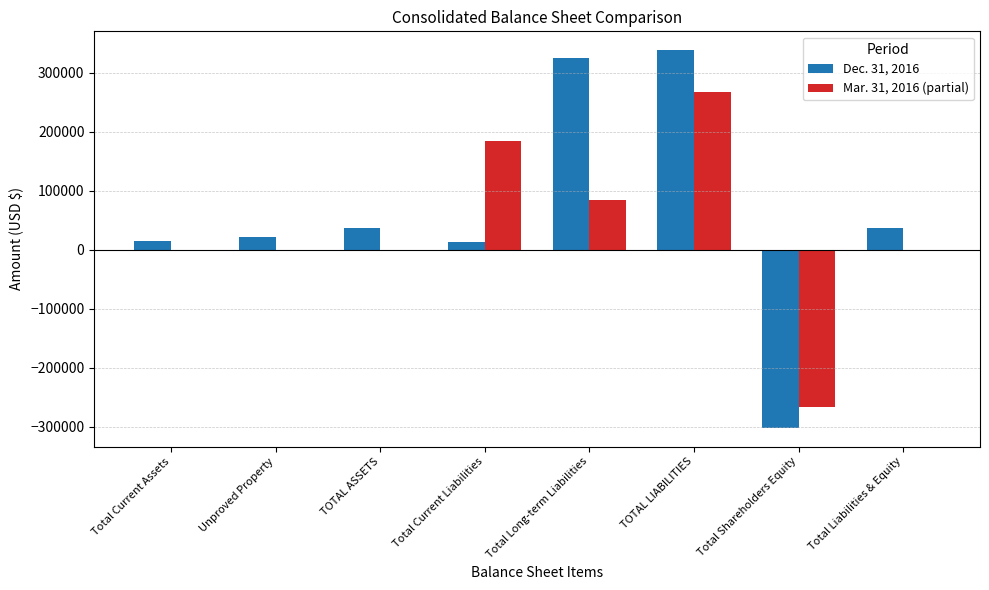

What is the maximum value shown in the chart?

337857